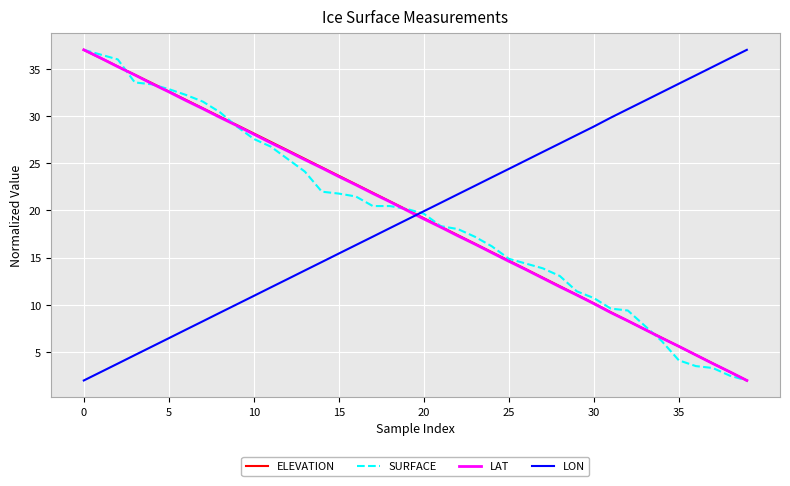

Reading left to right, extract all data points from this chart.

ELEVATION: 37.0	36.1	35.2	34.4	33.5	32.6	31.7	30.8	29.9	29.0	28.1	27.3	26.4	25.5	24.6	23.7	22.8	21.9	21.0	20.1	19.2	18.3	17.4	16.5	15.6	14.7	13.8	12.9	12.0	11.1	10.2	9.2	8.3	7.4	6.5	5.6	4.7	3.8	2.9	2.0
SURFACE: 37.0	36.5	36.0	33.6	33.3	32.8	32.2	31.5	30.4	28.9	27.6	26.8	25.4	24.1	22.0	21.8	21.5	20.5	20.5	20.2	19.7	18.3	18.0	17.2	16.2	14.9	14.4	13.9	13.1	11.4	10.7	9.6	9.4	7.8	6.2	4.1	3.5	3.3	2.5	2.0
LAT: 37.0	36.1	35.2	34.3	33.4	32.6	31.6	30.8	29.9	29.0	28.1	27.2	26.3	25.4	24.5	23.6	22.7	21.8	20.9	20.0	19.1	18.2	17.3	16.4	15.5	14.6	13.7	12.8	11.9	11.0	10.1	9.2	8.3	7.4	6.5	5.6	4.7	3.8	2.9	2.0
LON: 2.0	2.9	3.8	4.7	5.6	6.5	7.4	8.3	9.2	10.1	11.0	11.9	12.7	13.6	14.5	15.4	16.3	17.2	18.1	19.0	19.9	20.8	21.7	22.6	23.5	24.4	25.3	26.2	27.1	28.0	28.9	29.8	30.7	31.6	32.5	33.4	34.3	35.2	36.1	37.0